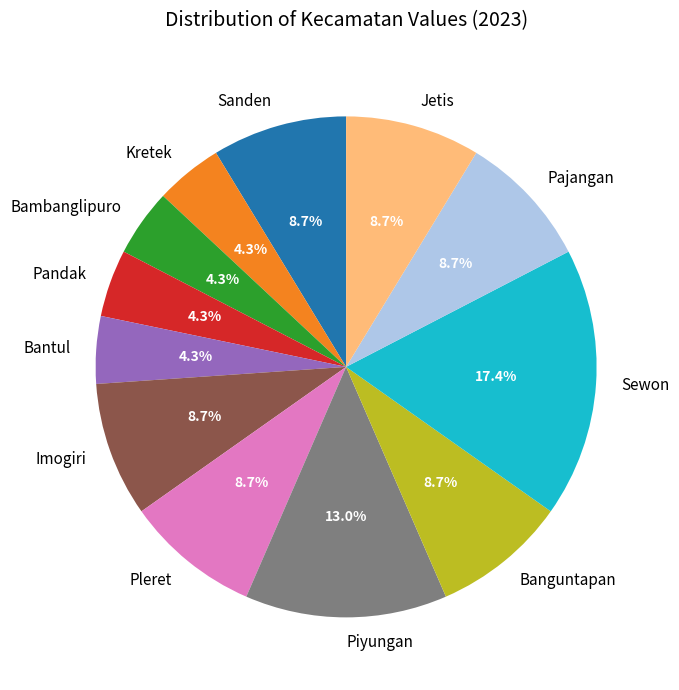

To the nearest percent, what is the average slice percentage?

8%